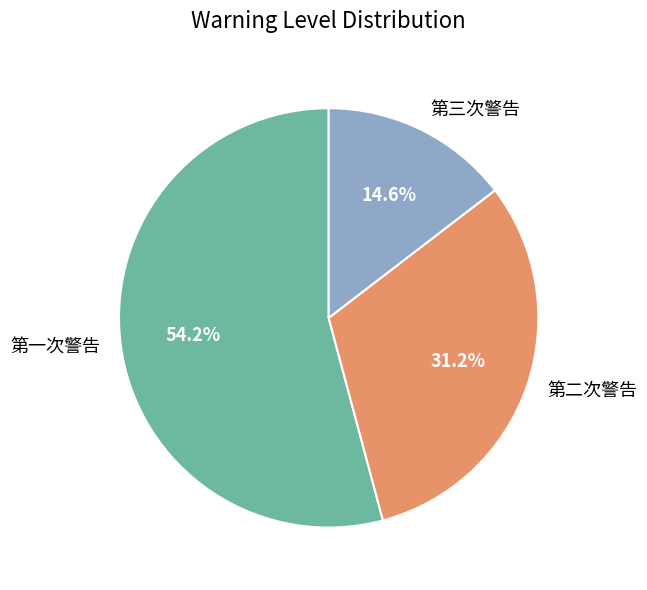

Is there any slice that represents more than half of the pie?

Yes